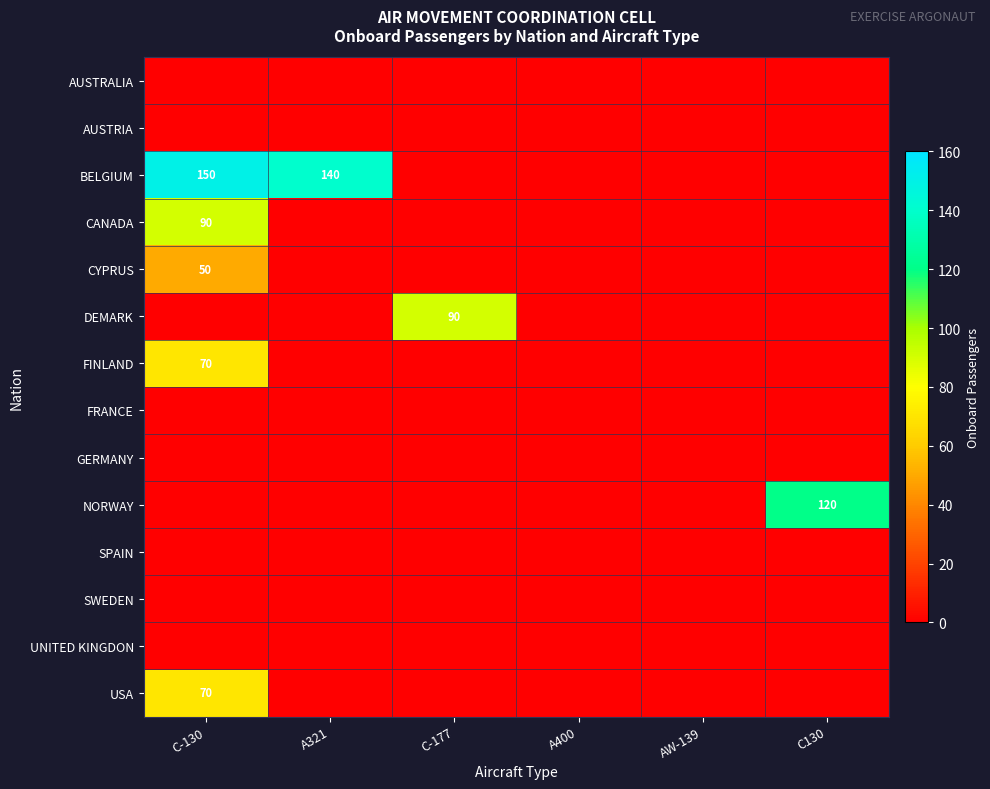

At which category is the sum across all series the highest?

C-130